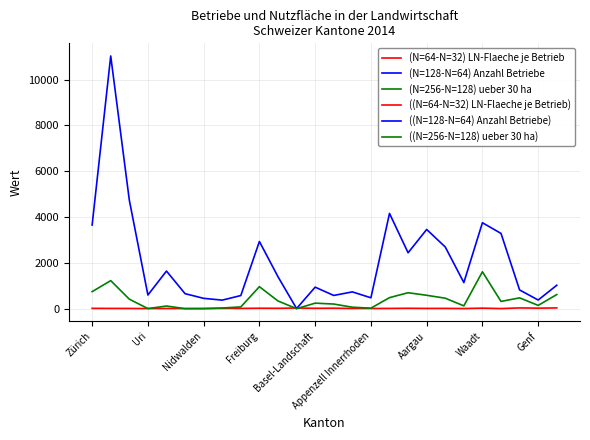

Rank the series by their maximum value, from highest to lowest.

(N=128-N=64) Anzahl Betriebe, (N=256-N=128) ueber 30 ha, (N=64-N=32) LN-Flaeche je Betrieb